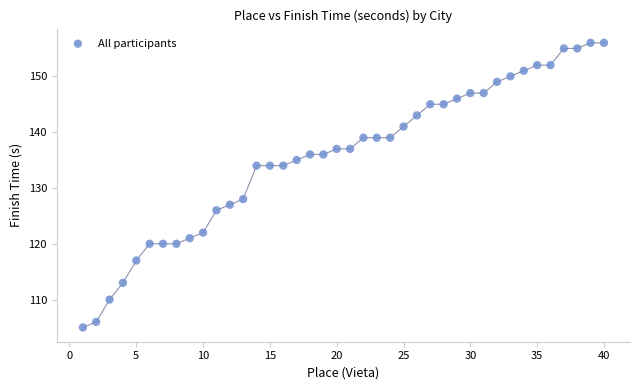

What is the range of X values (max minus min)?

39